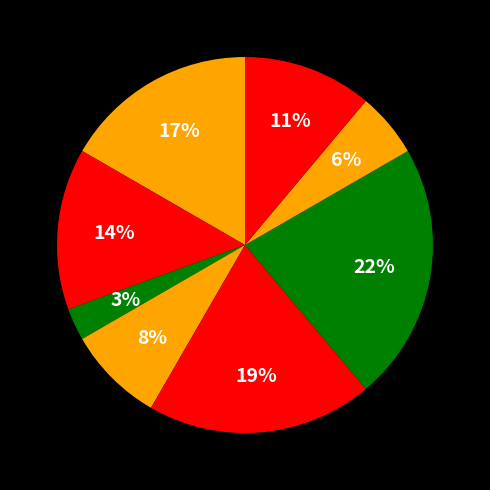

Count the number of slices in the pie.

8